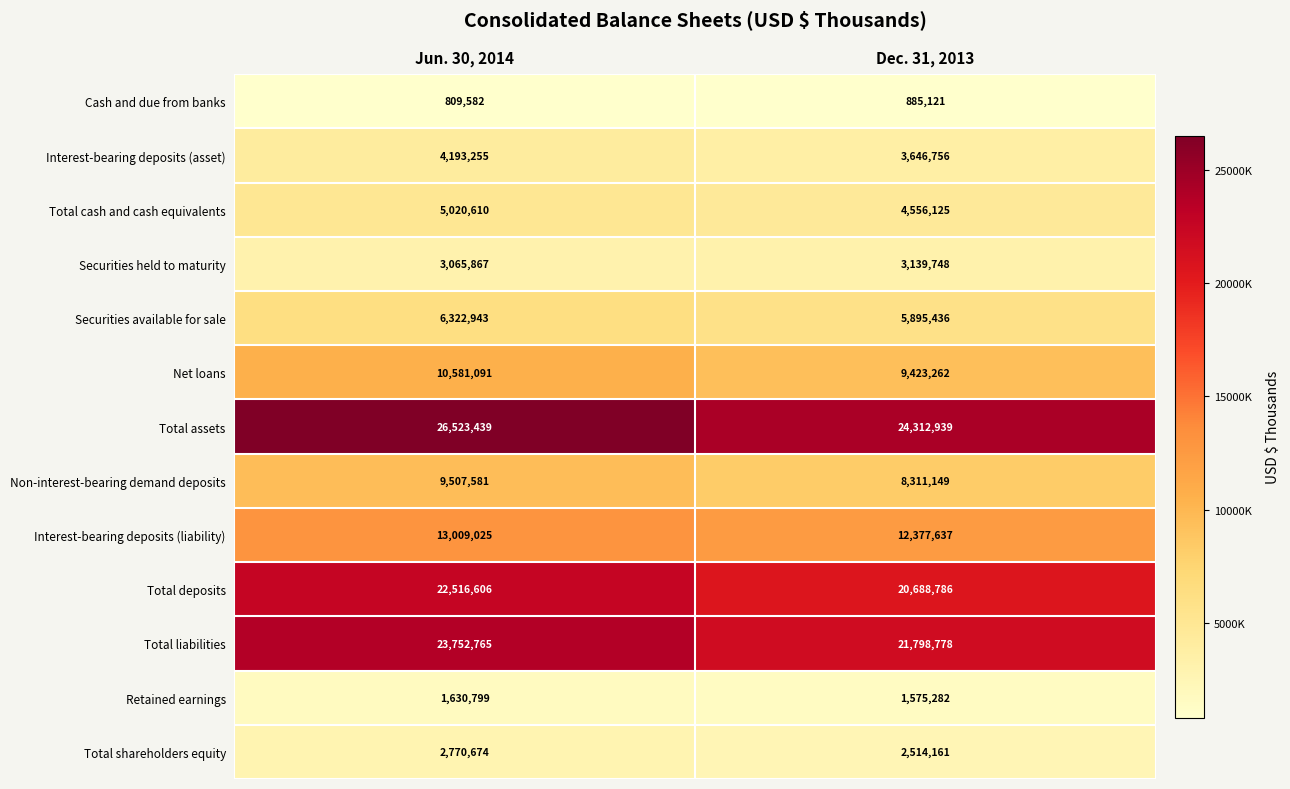

Rank the series at Jun. 30, 2014 from lowest to highest value.

Cash and due from banks, Retained earnings, Total shareholders equity, Securities held to maturity, Interest-bearing deposits (asset), Total cash and cash equivalents, Securities available for sale, Non-interest-bearing demand deposits, Net loans, Interest-bearing deposits (liability), Total deposits, Total liabilities, Total assets